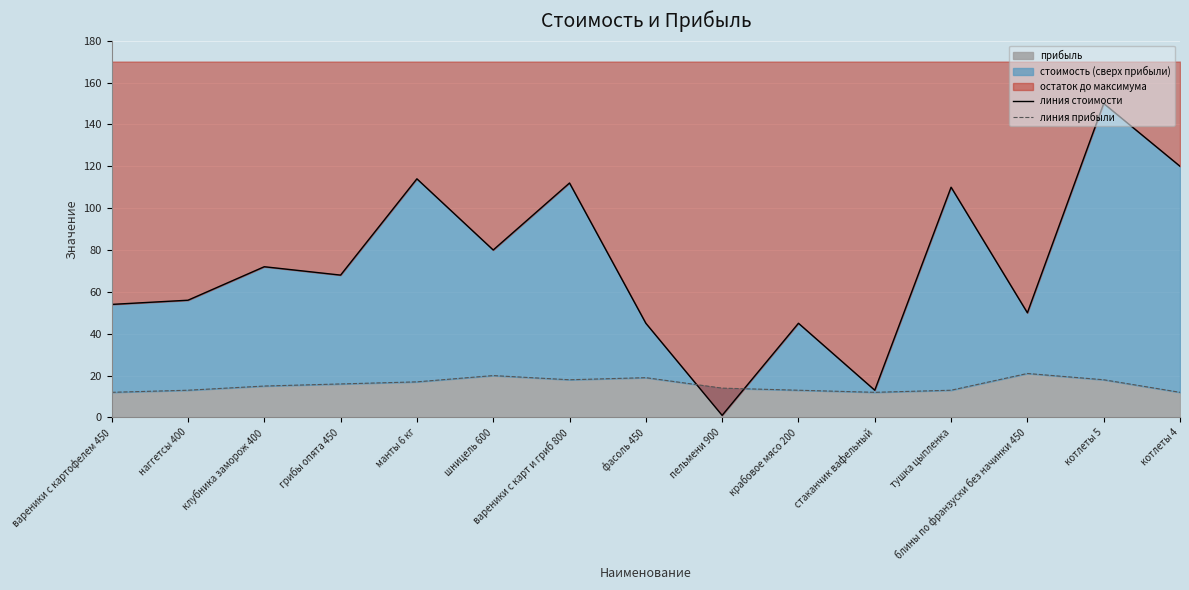

What is the greatest value displayed?

150